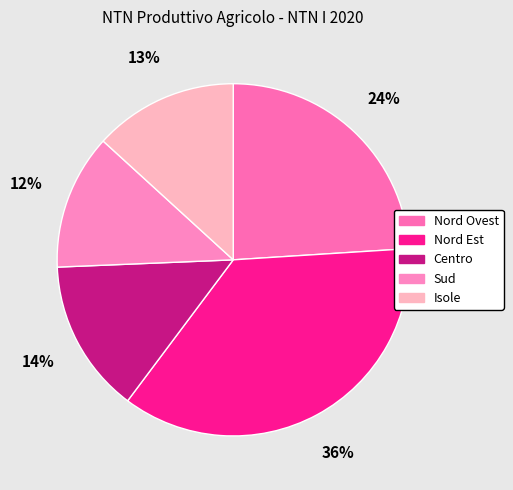

Which slice is the largest?

Nord Est